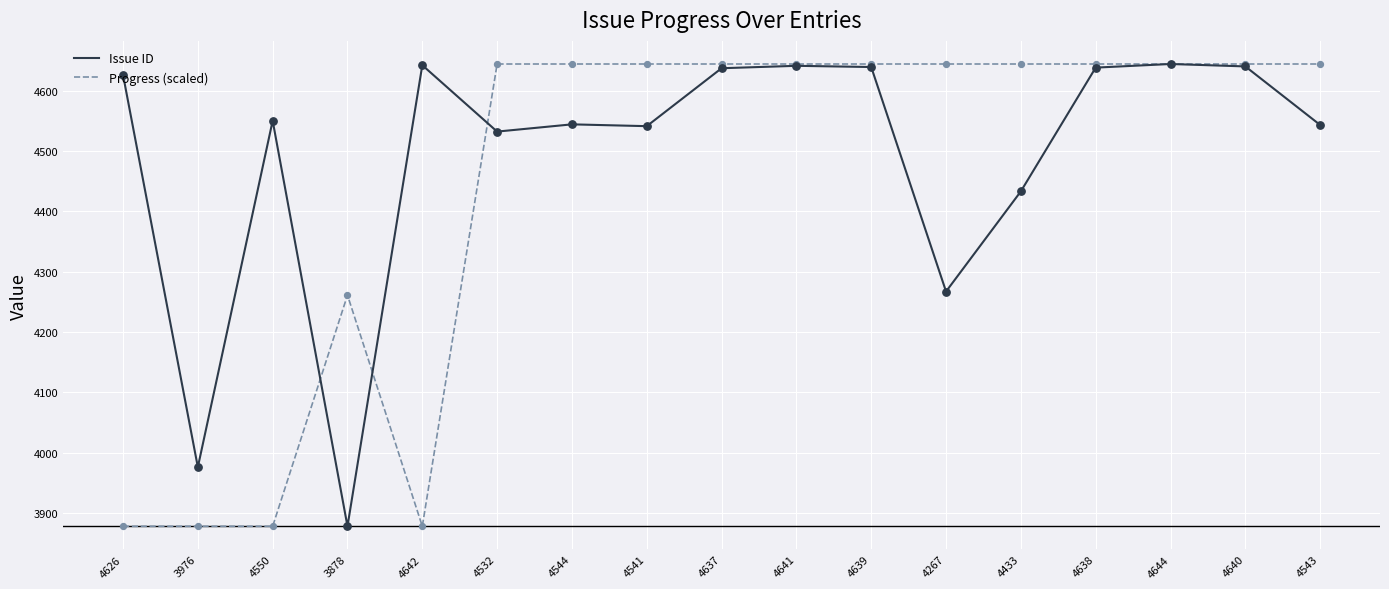

What are all the series names shown in the legend?

Issue ID, Progress (scaled)